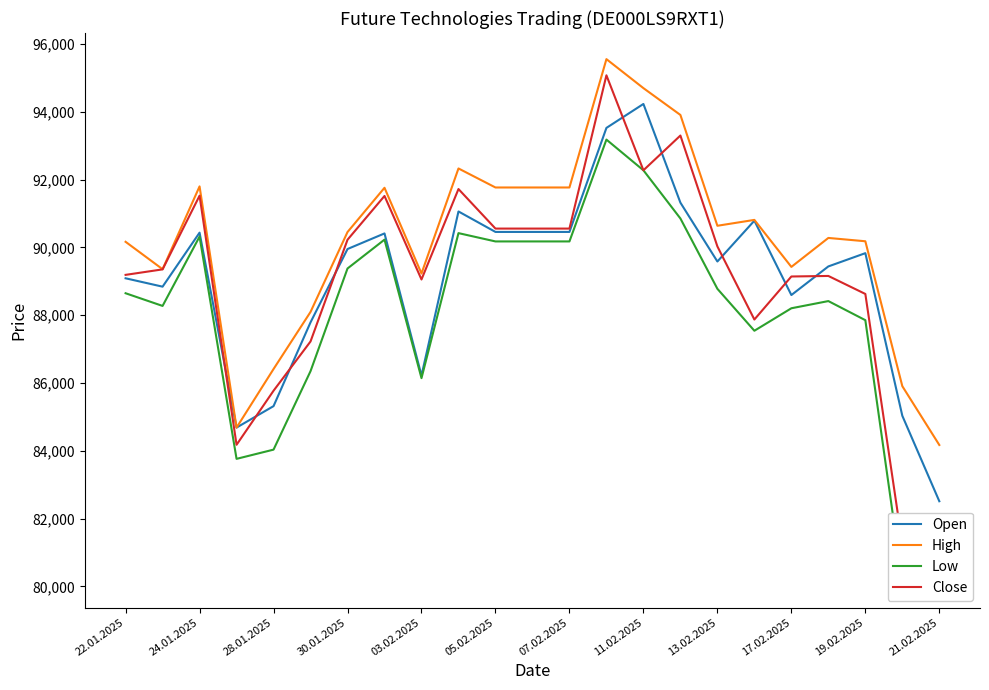

At which category is the sum across all series the highest?

13